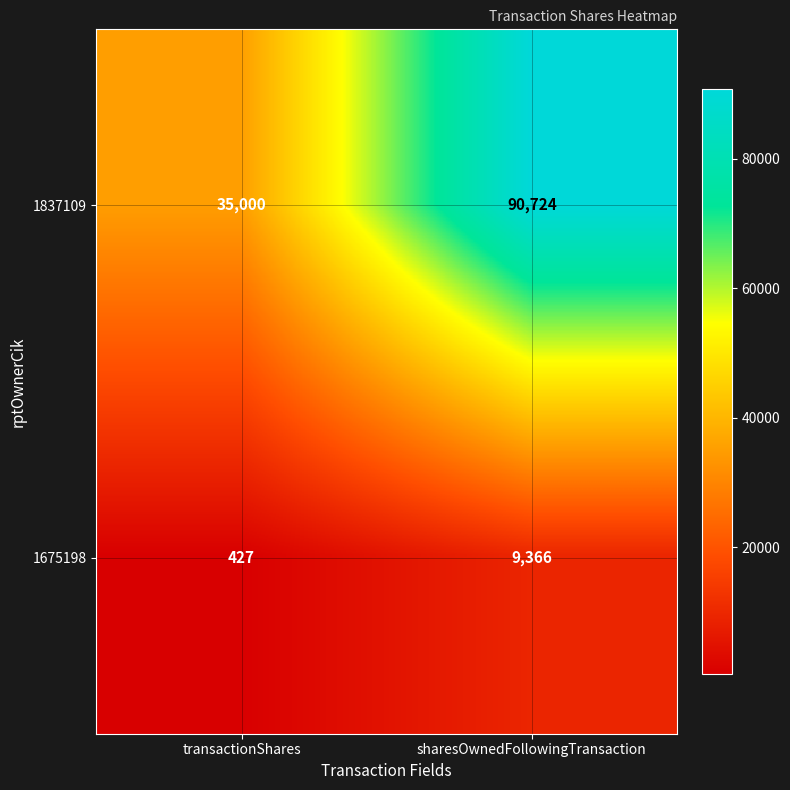

List the series in order of their peak value, lowest first.

1675198, 1837109